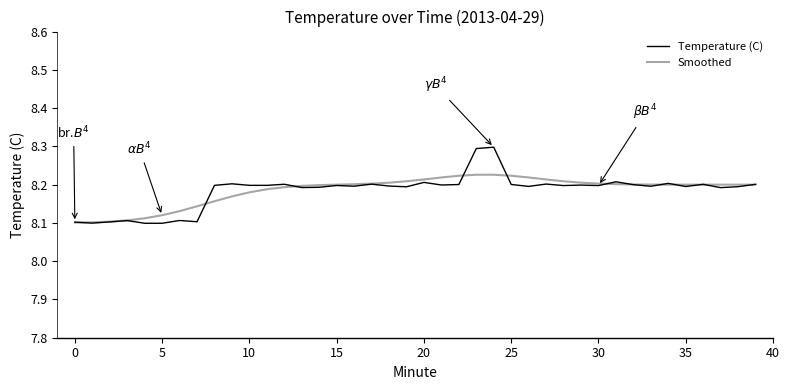

What is the maximum value for Temperature (C)?

8.3